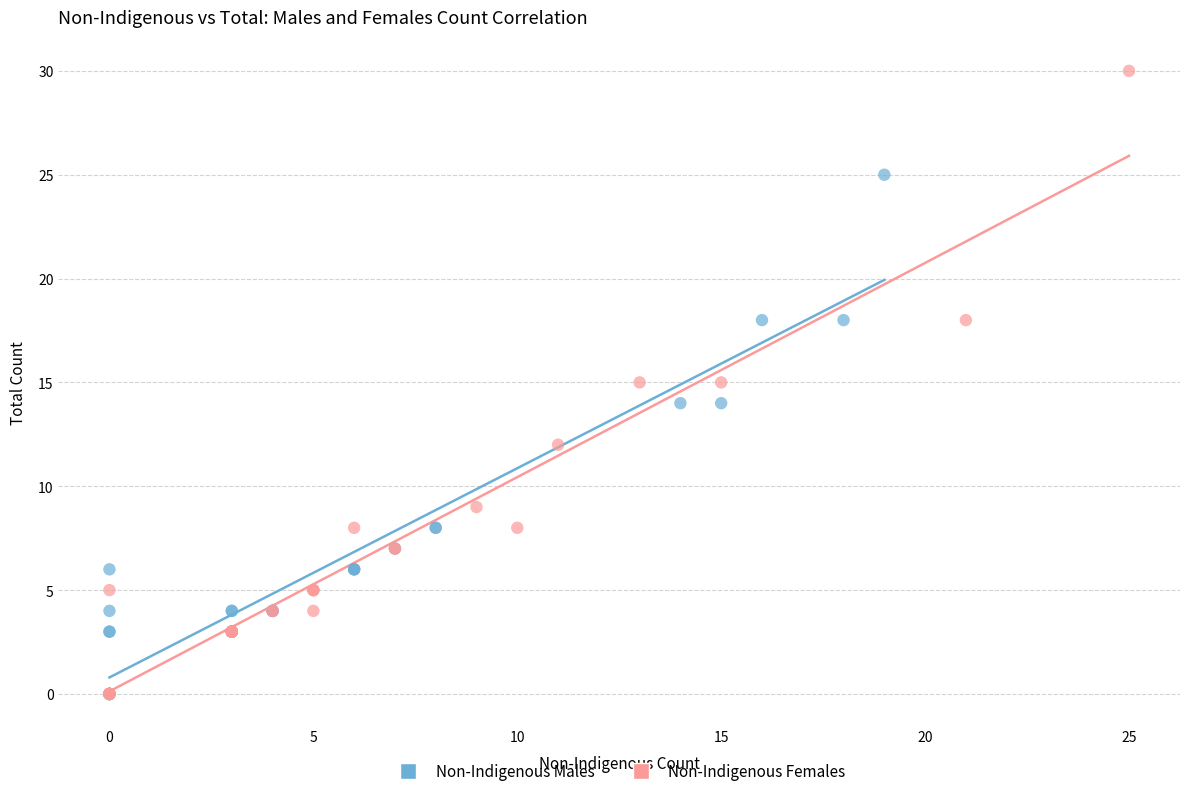

Which series reaches the maximum Y coordinate?

Non-Indigenous Females